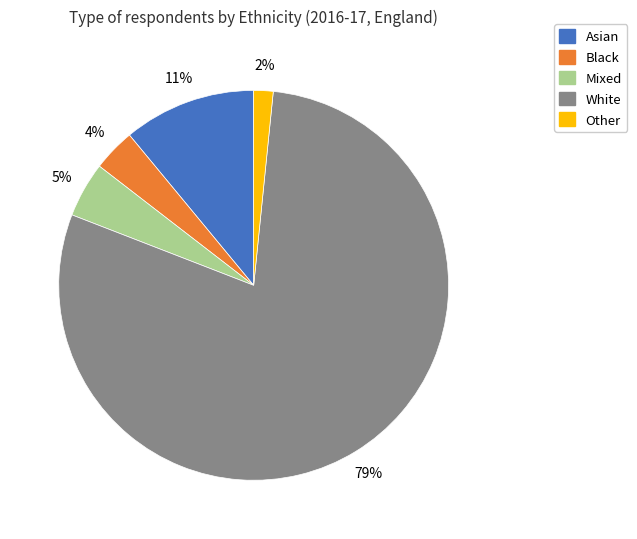

Which has a higher value, Black or White?

White